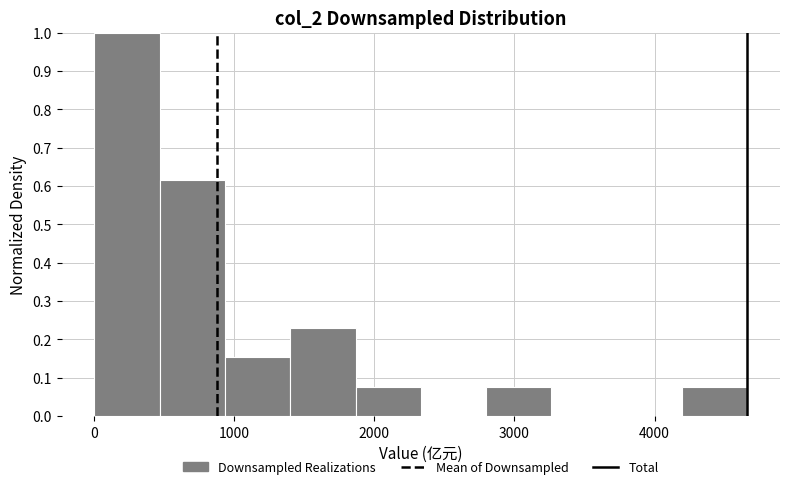

How tall is the bar that spans 900 to 1400 on the x-axis? Neither the bar edges nor the heights are printed on the chart, so give them approximately, as read against the axes.

0.15